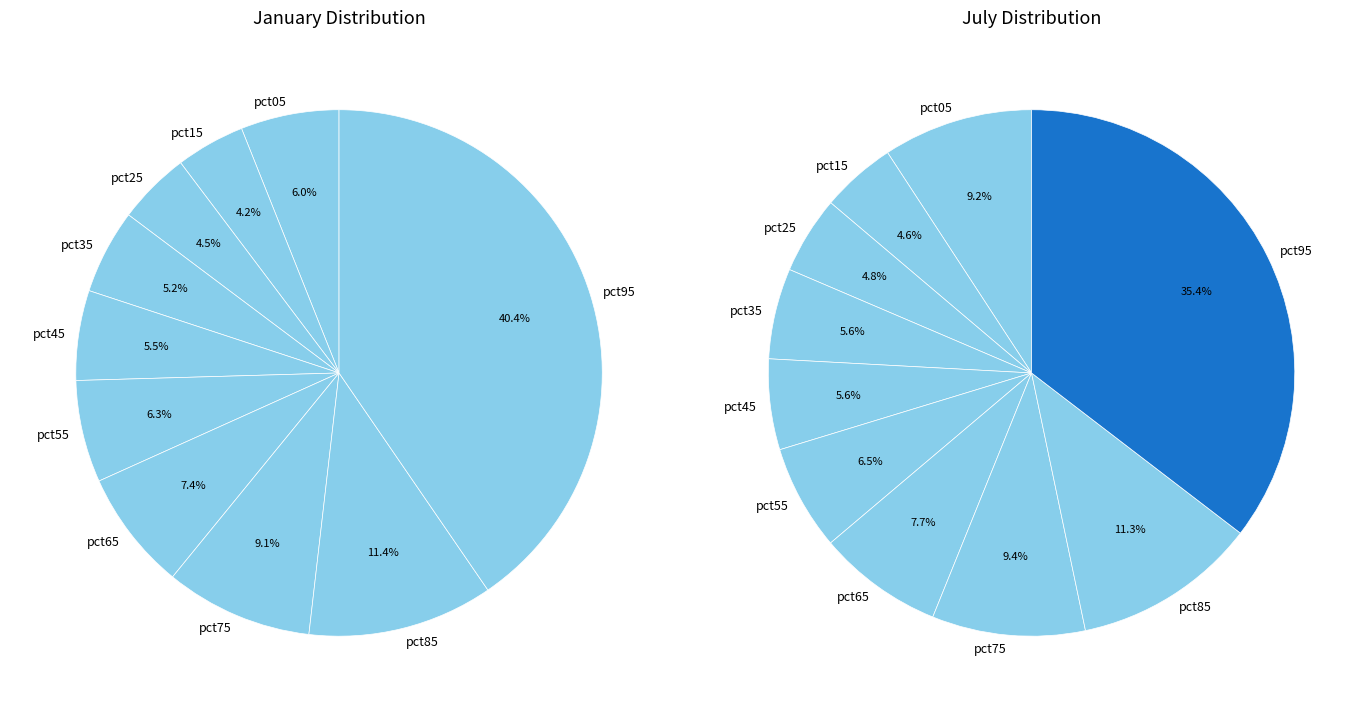

Rank the series at 9 from highest to lowest value.

jan_values, jul_values